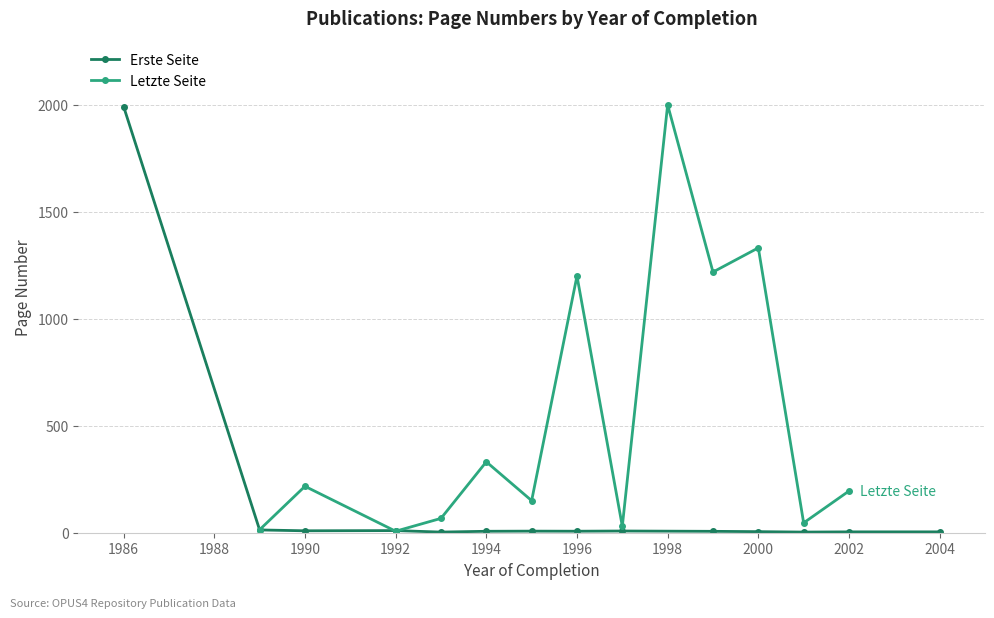

List the series in order of their overall mean, lowest first.

Erste Seite, Letzte Seite